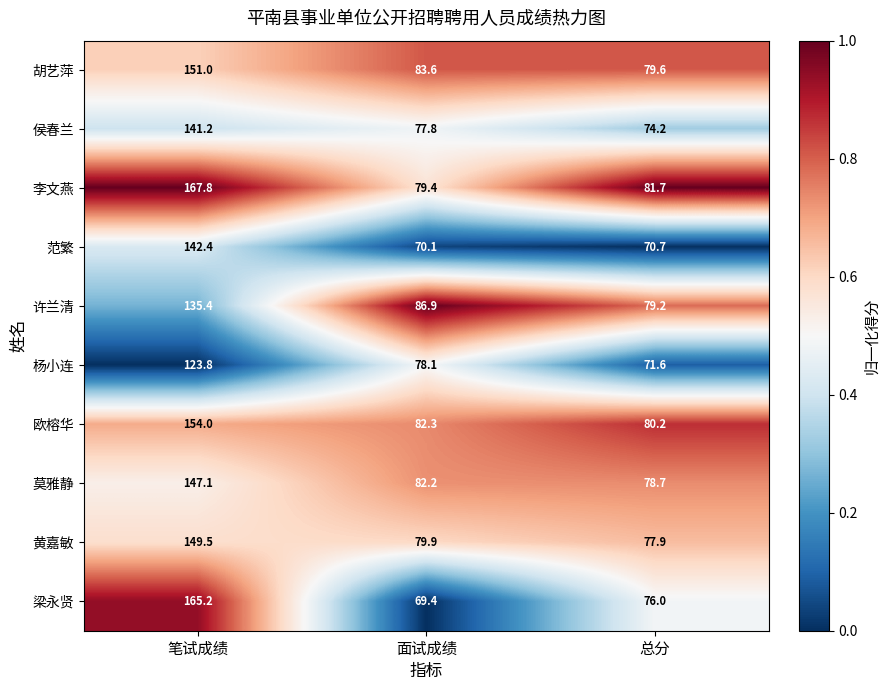

Where does the 黄嘉敏 series first go above 79?

笔试成绩